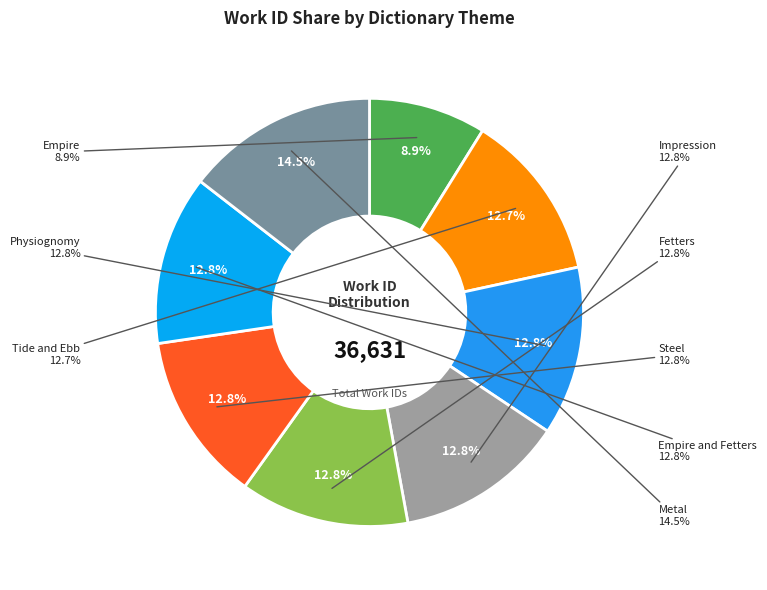

Is there any slice that represents more than half of the pie?

No